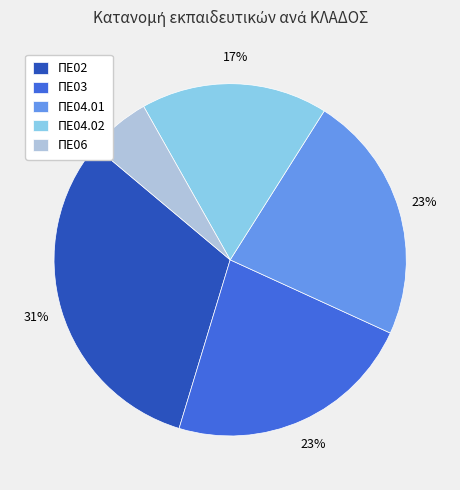

The ΠΕ02 slice represents 18% of the pie. True or false?

False